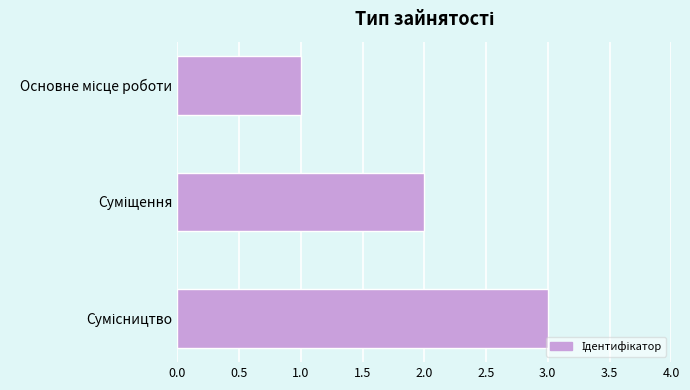

What is the greatest value displayed?

3